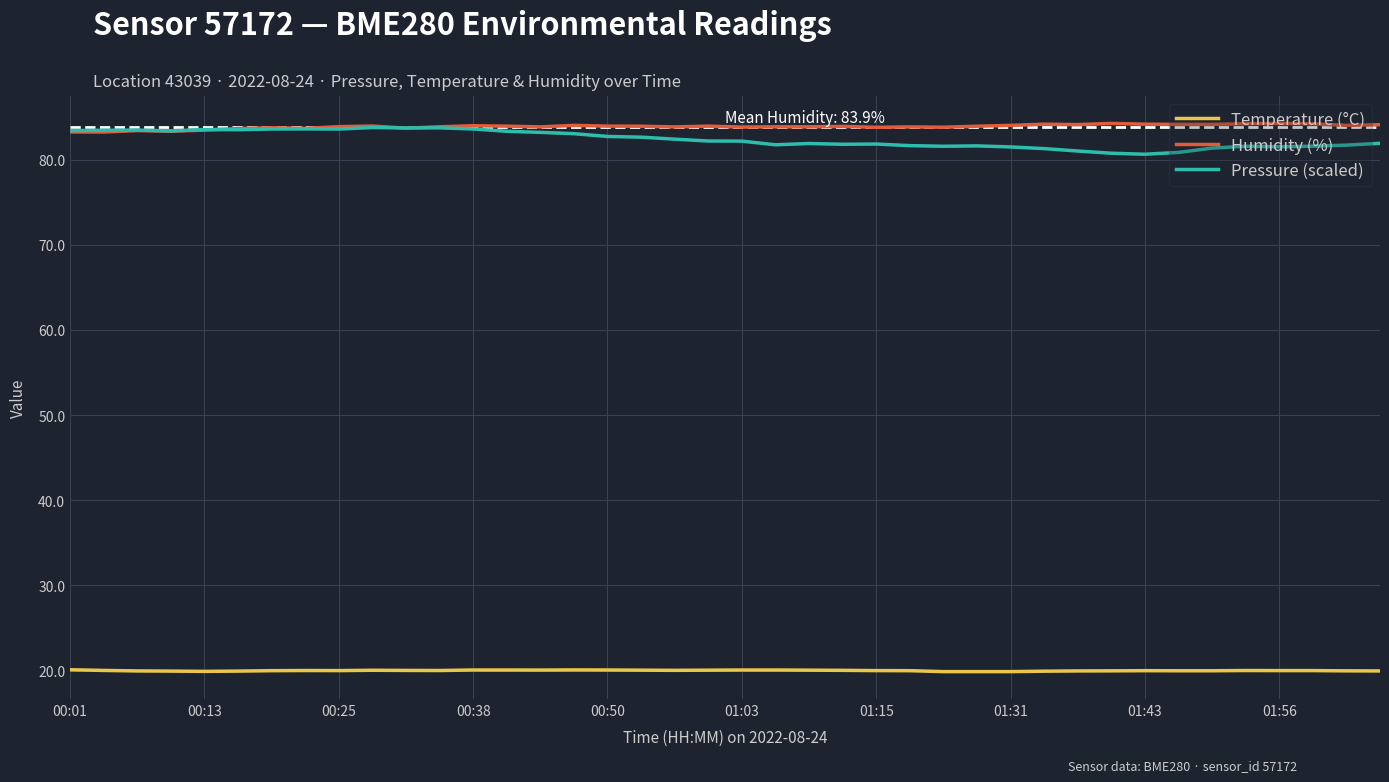

True or false: Temperature (°C) and Humidity (%) intersect in this chart.

False